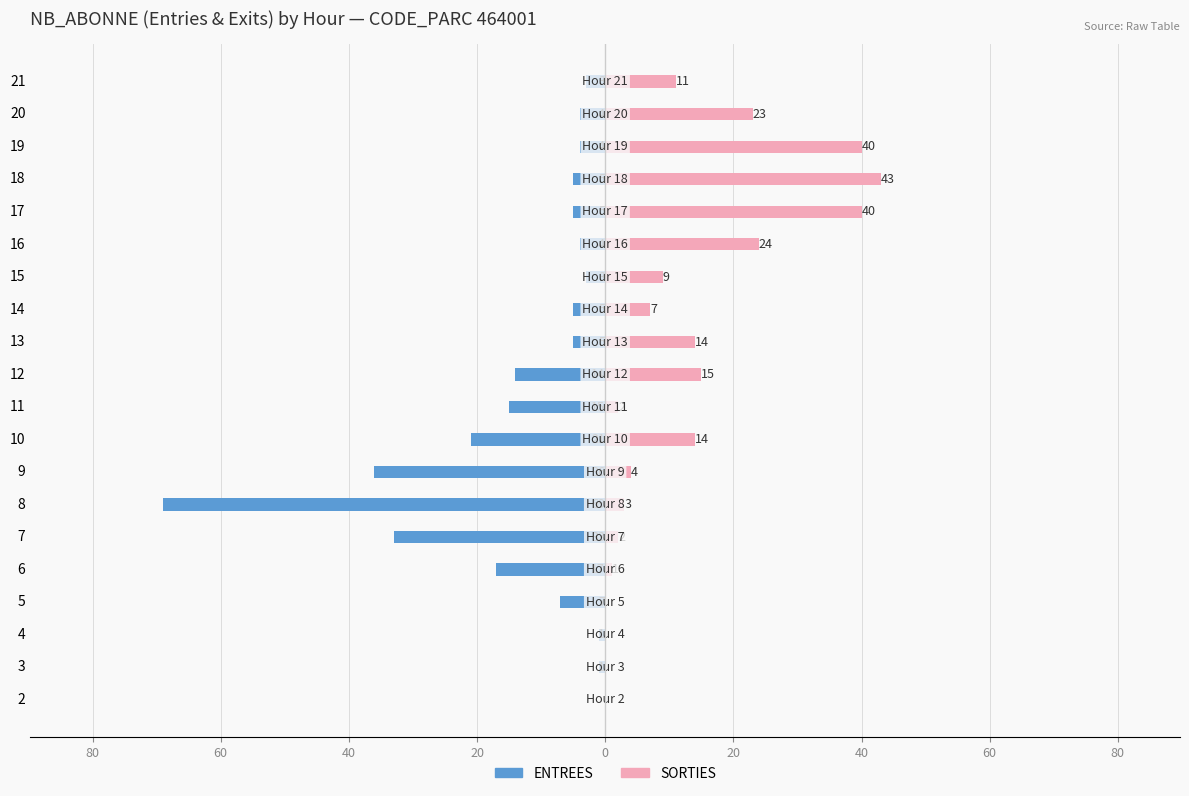

How many series are shown in this chart?

2